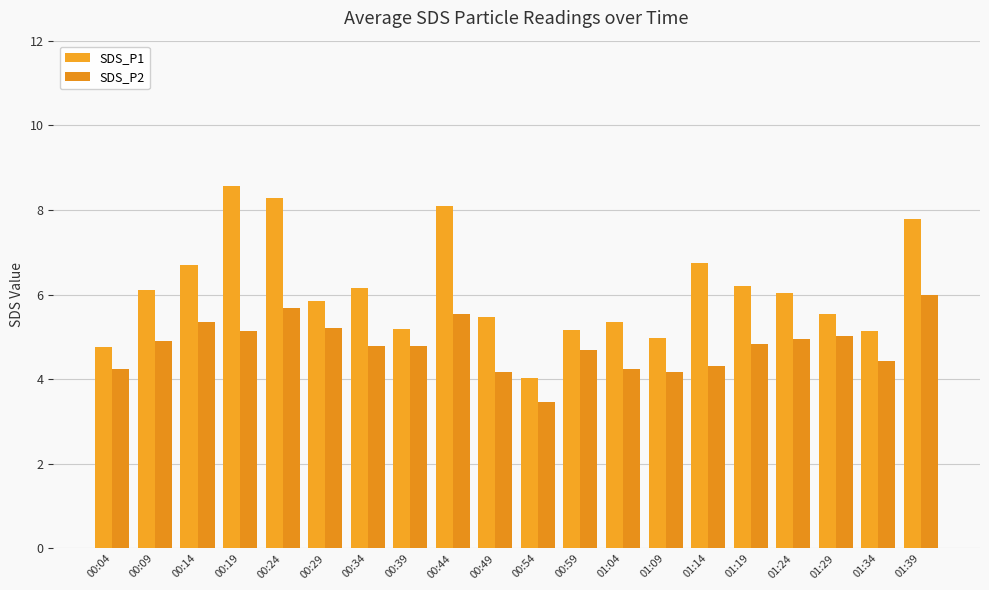

Count the number of data series in this chart.

2